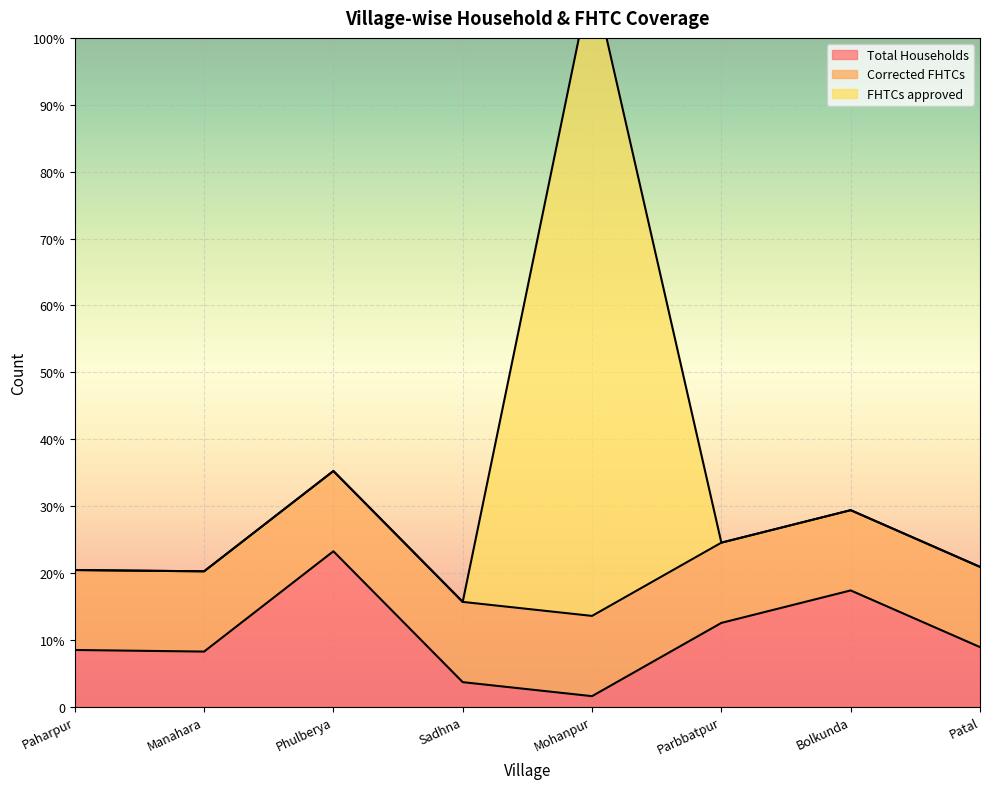

What is the label of the 4th point from the right?

Mohanpur